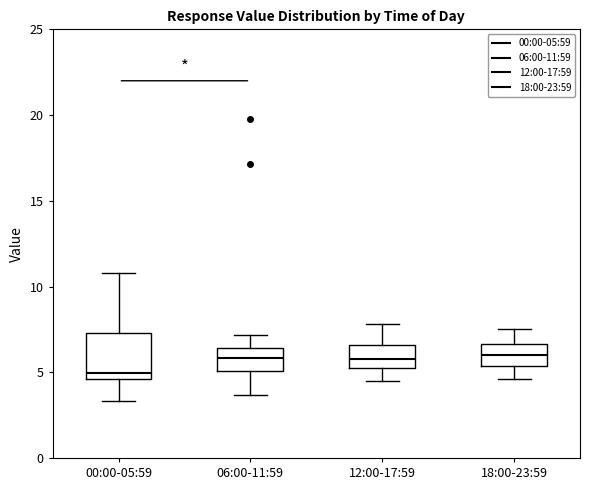

Which box's median line is the lowest?

00:00-05:59